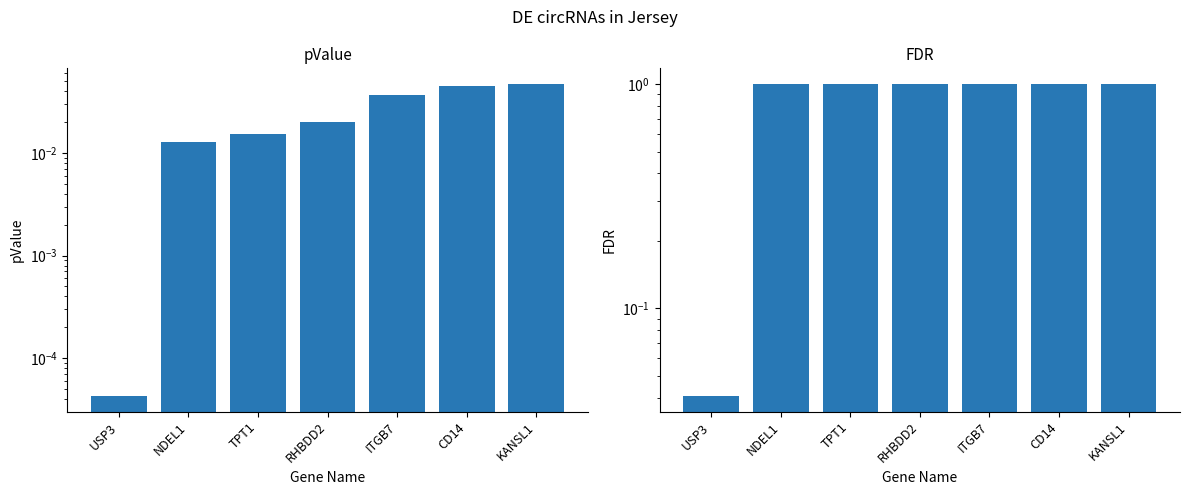

What is the average value of the FDR series?

0.9